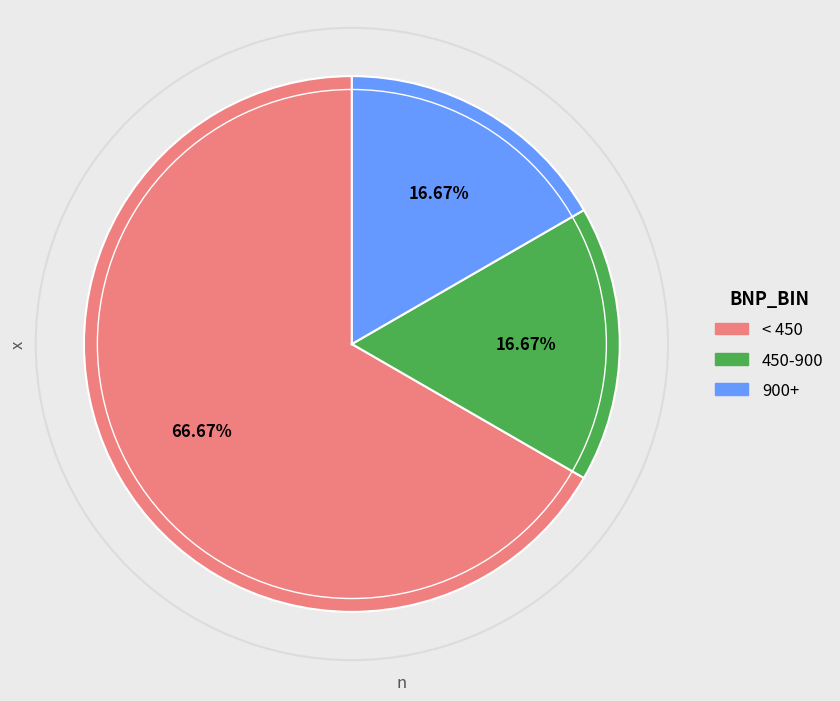

Does any single category account for the majority?

Yes